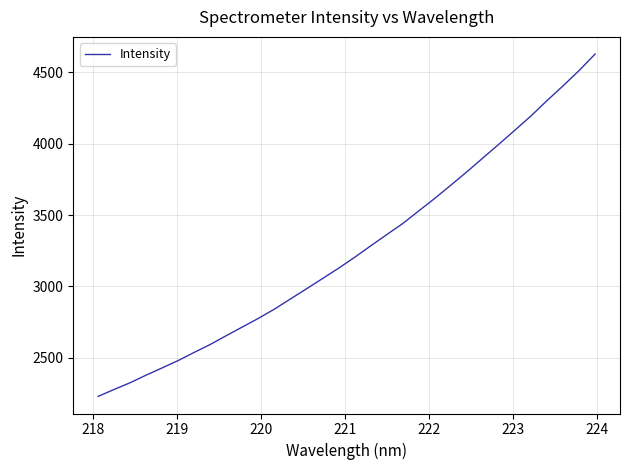

What is the maximum value shown in the chart?

4627.4